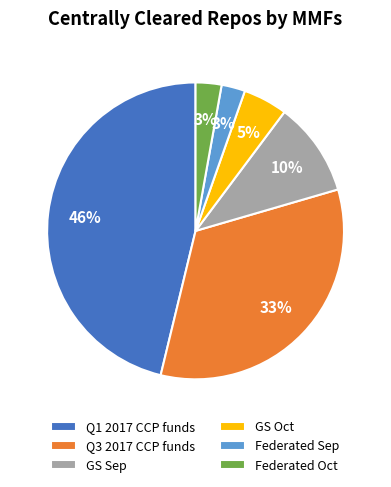

Which slice is the largest?

Q1 2017 CCP funds